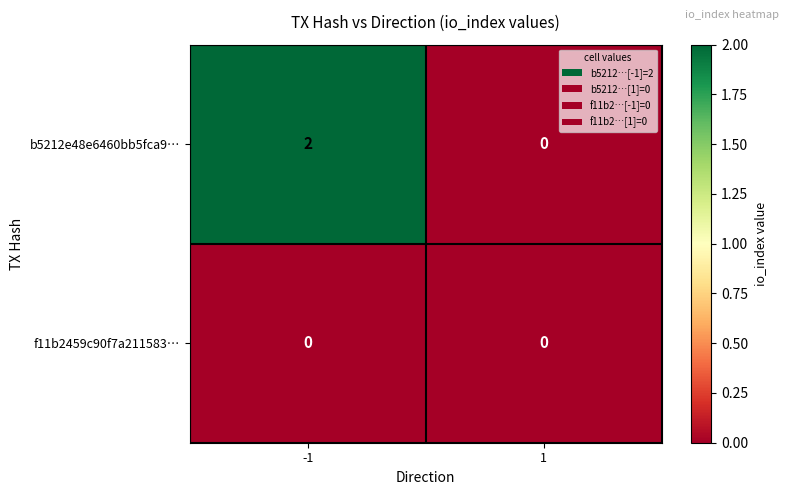

Rank the categories by b5212e48e6460bb5fca9… value from highest to lowest.

-1, 1